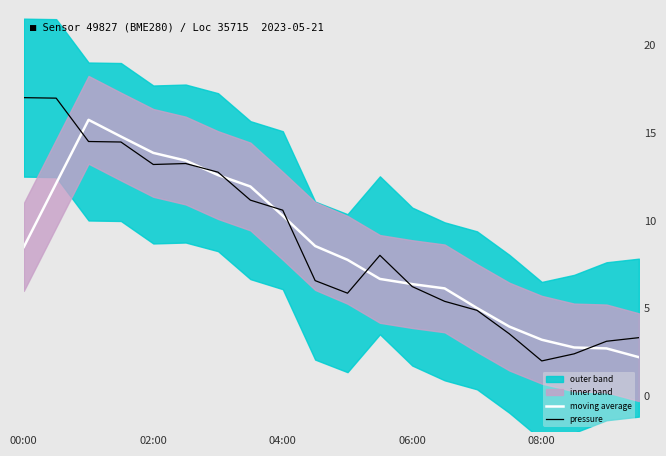

The value of moving average at 19 is 2.2. True or false?

True